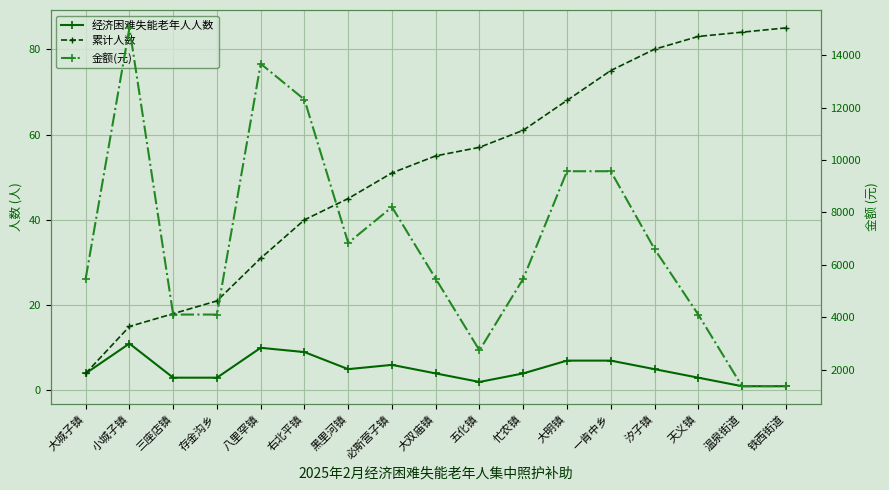

What is the label of the 2nd point from the left?

小城子镇